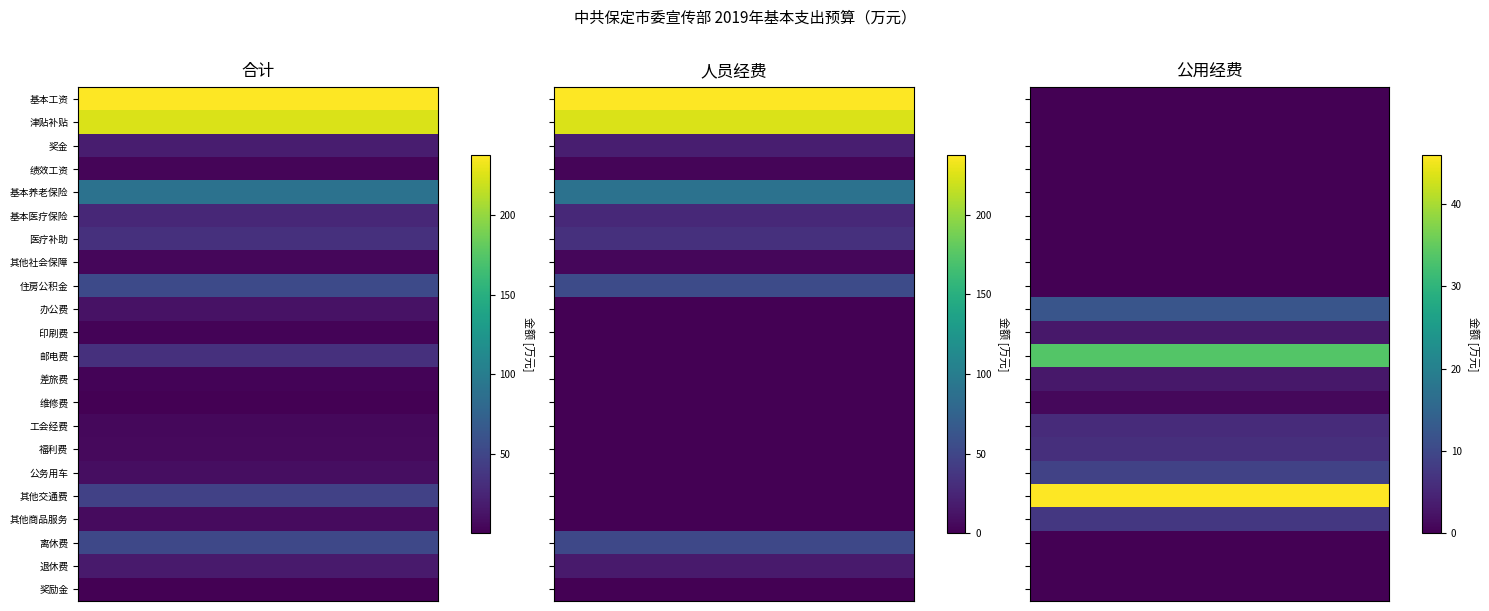

Reading left to right, what are all the values shown in this chart?

基本工资: 237.7	237.7	0.0
津贴补贴: 224.5	224.5	0.0
奖金: 19.6	19.6	0.0
绩效工资: 3.1	3.1	0.0
基本养老保险: 89.8	89.8	0.0
基本医疗保险: 26.9	26.9	0.0
医疗补助: 33.1	33.1	0.0
其他社会保障: 4.6	4.6	0.0
住房公积金: 53.9	53.9	0.0
办公费: 12.2	0.0	12.2
印刷费: 3.0	0.0	3.0
邮电费: 33.6	0.0	33.6
差旅费: 3.0	0.0	3.0
维修费: 1.0	0.0	1.0
工会经费: 5.7	0.0	5.7
福利费: 6.2	0.0	6.2
公务用车: 9.0	0.0	9.0
其他交通费: 46.0	0.0	46.0
其他商品服务: 7.5	0.0	7.5
离休费: 51.7	51.7	0.0
退休费: 17.6	17.6	0.0
奖励金: 0.3	0.3	0.0